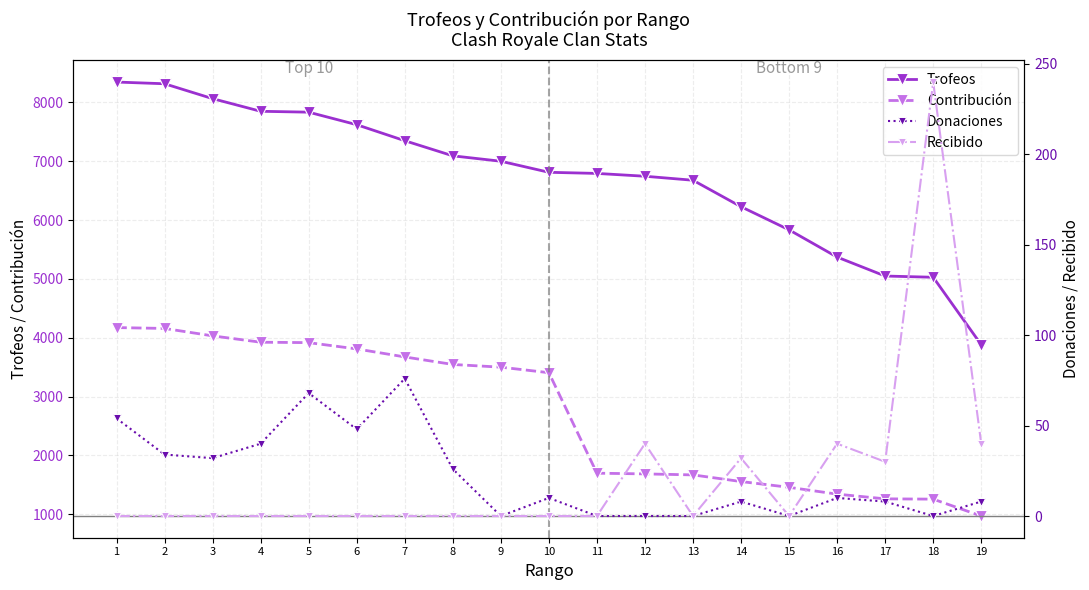

What is the sum of the Donaciones values at 16 and 4?

50